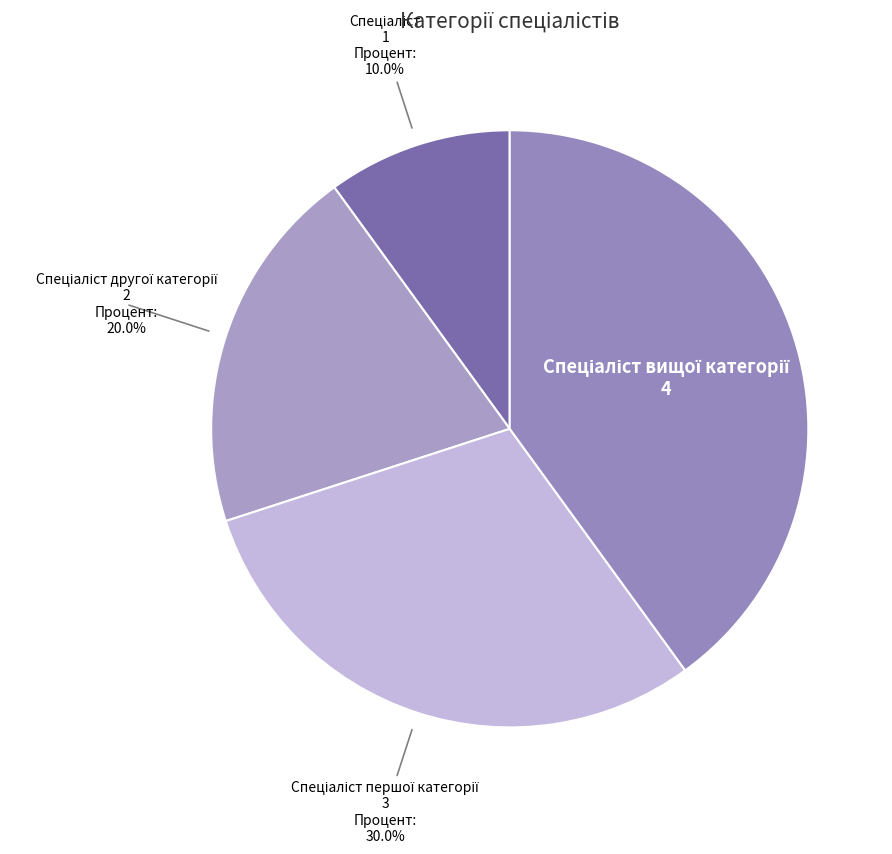

Count the number of slices in the pie.

4